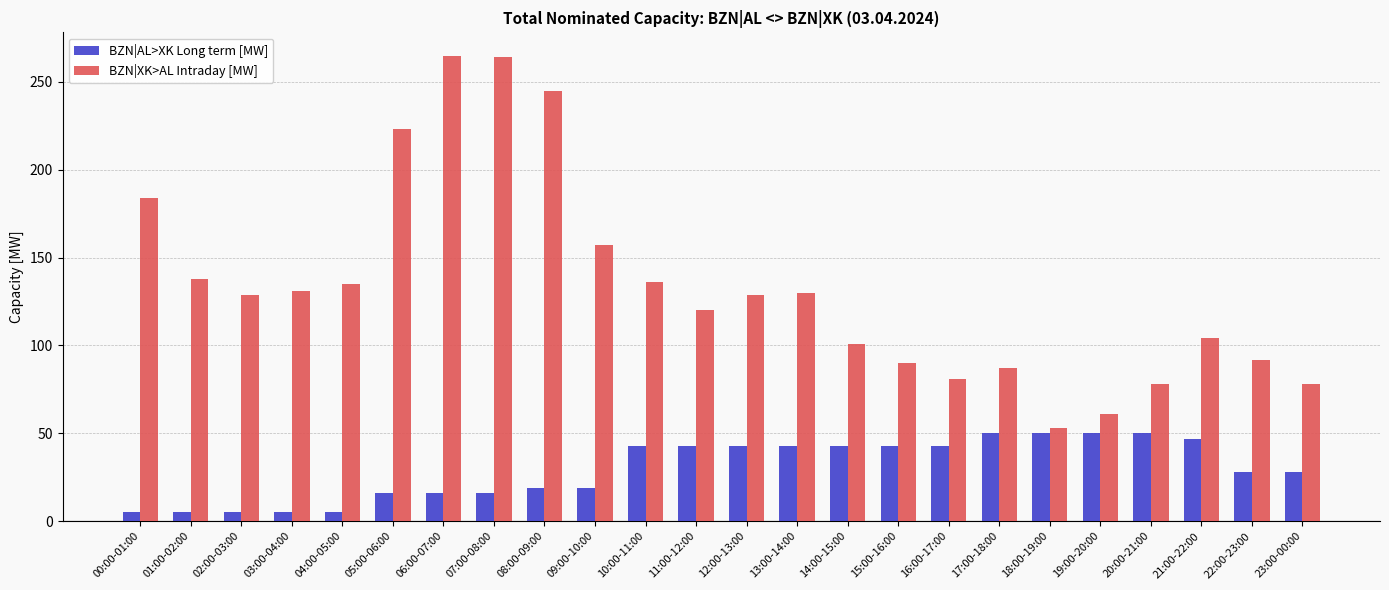

What is the approximate value of BZN|AL>XK Long term [MW] at 04:00-05:00, to the nearest 5?

5